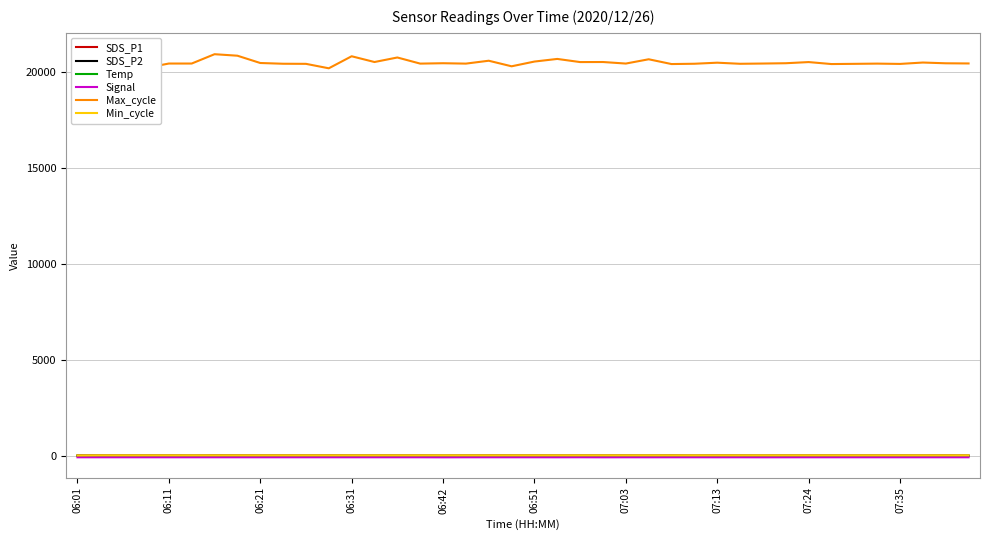

Between 22 and 33, which is larger?

33